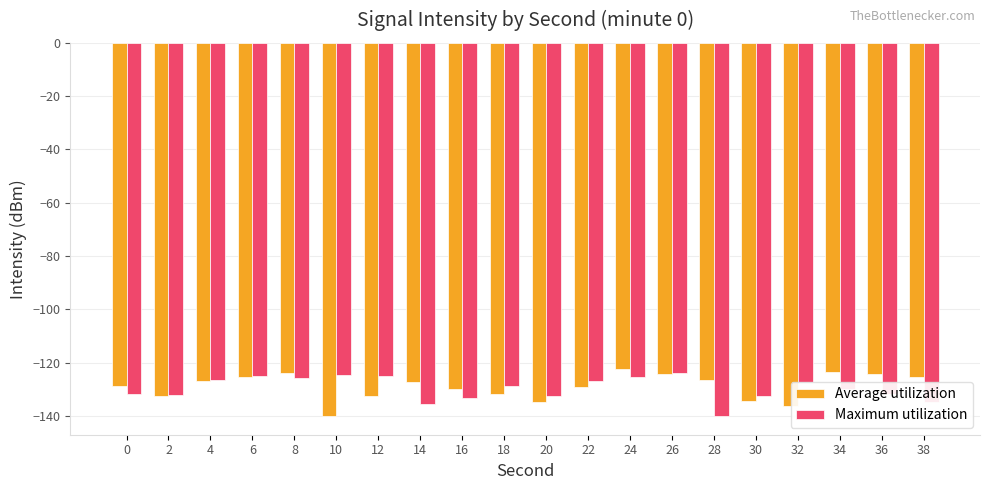

What are all the series names shown in the legend?

Average utilization, Maximum utilization